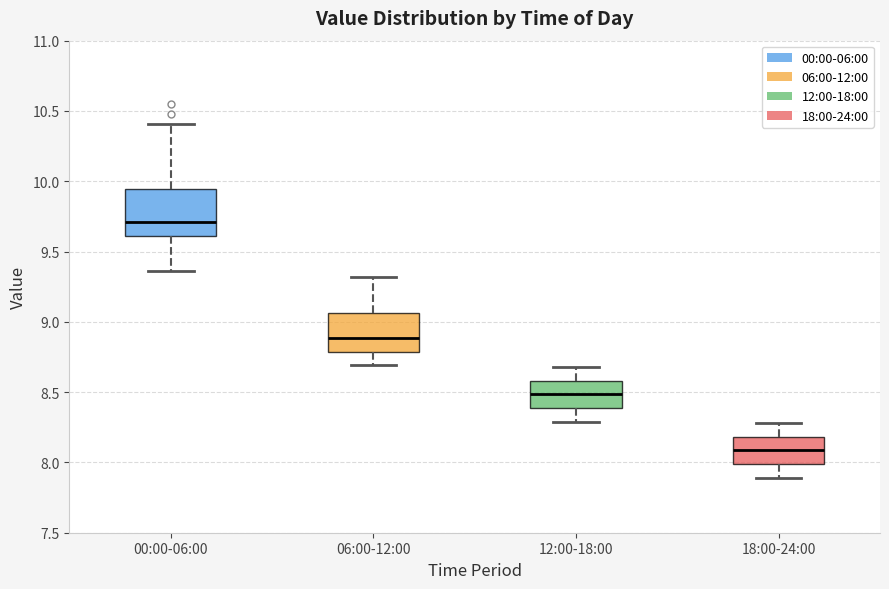

Comparing the boxes themselves (not the whiskers), which one is the tallest?

00:00-06:00